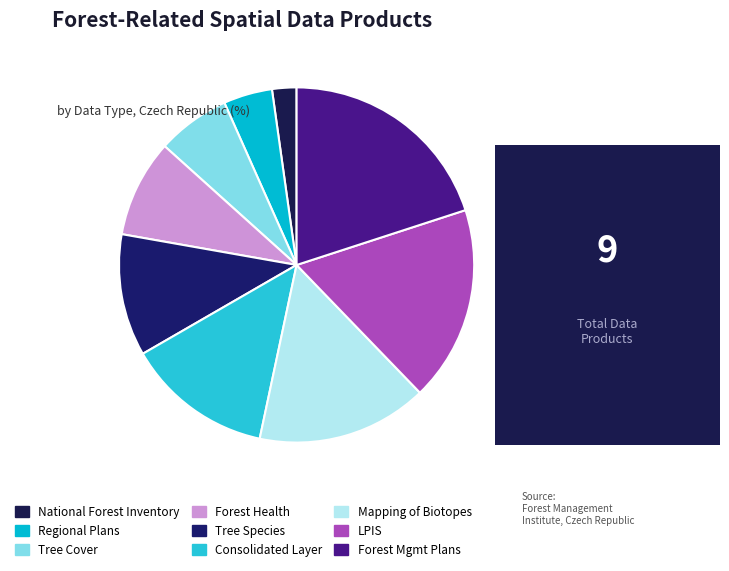

Count the number of slices in the pie.

9